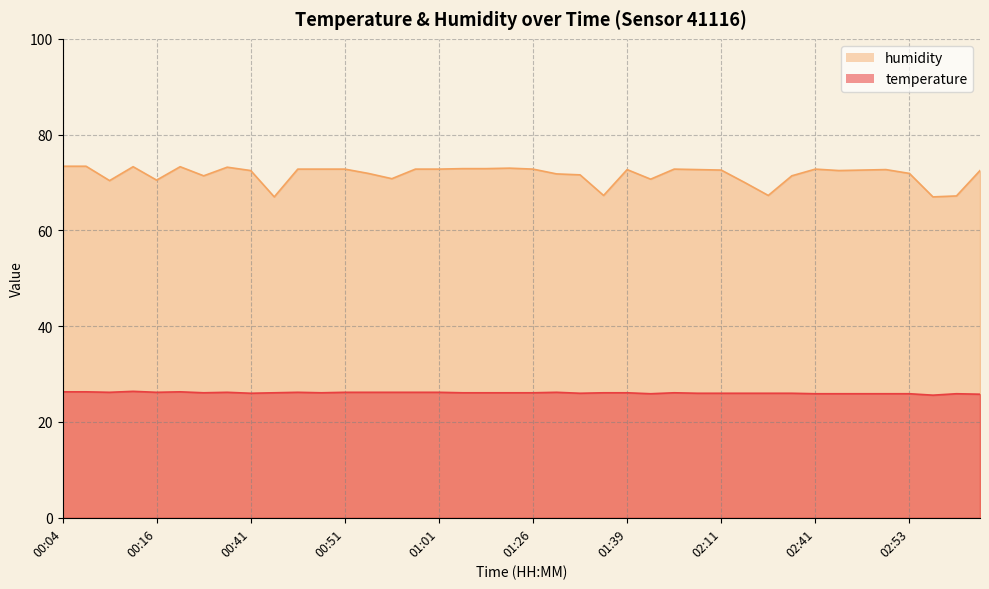

Which series has the widest spread of values?

humidity